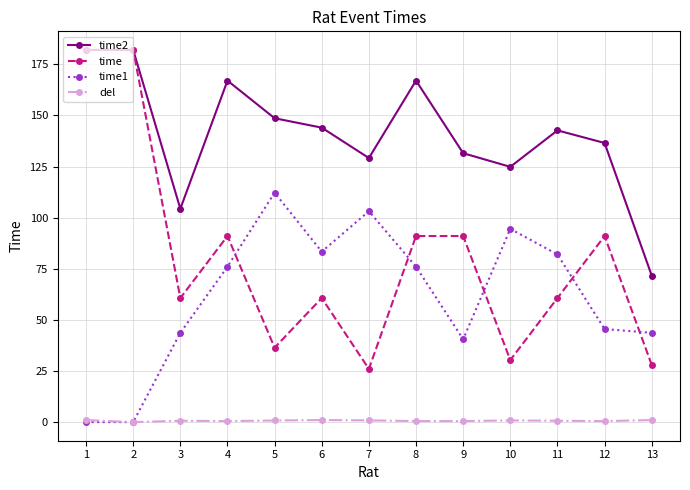

At which category does time reach its first local valley?

3